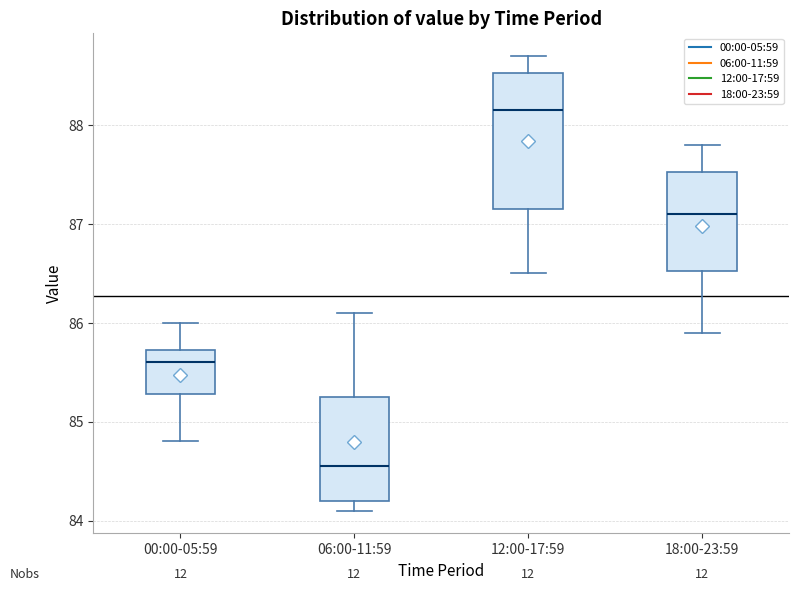

Reading left to right, read every box against the y-axis: the position of its median line, the range the box covers, and the ends of its whiskers. The values are not printed on the chart, so give them approximately, as read against the axis.

00:00-05:59: median 85.6, box 85.3 to 85.7, whiskers 84.8 to 86.0
06:00-11:59: median 84.6, box 84.2 to 85.3, whiskers 84.1 to 86.1
12:00-17:59: median 88.2, box 87.2 to 88.5, whiskers 86.5 to 88.7
18:00-23:59: median 87.1, box 86.5 to 87.5, whiskers 85.9 to 87.8